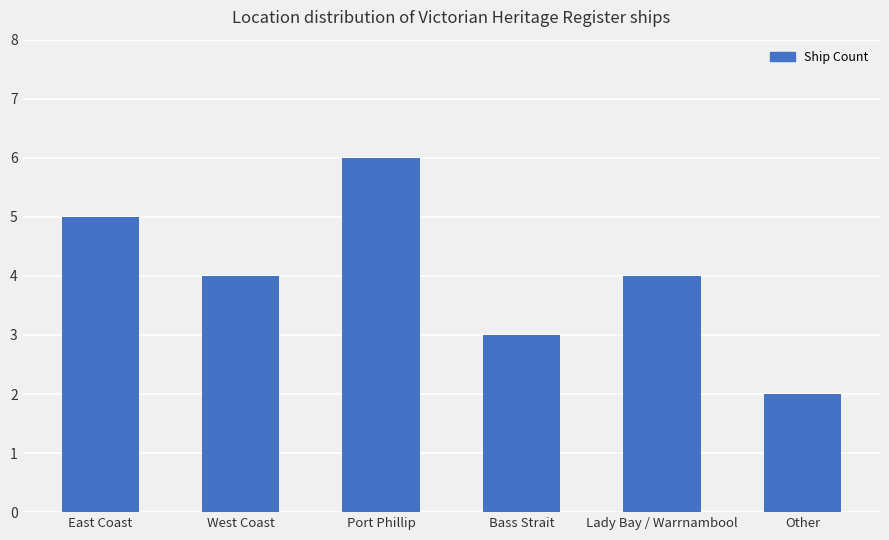

What is the difference between the maximum and minimum values?

4